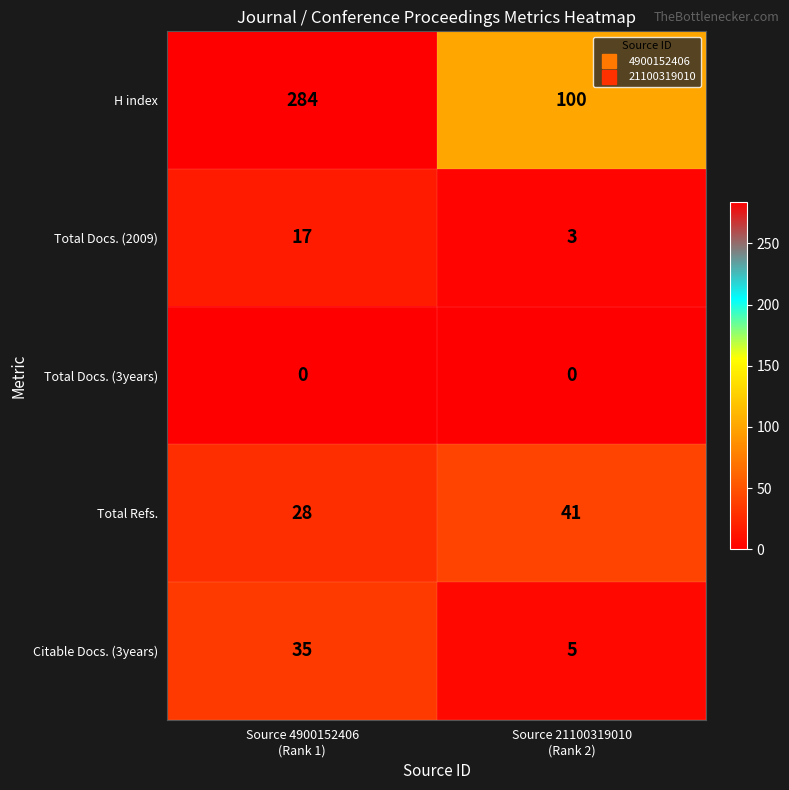

Reading left to right, what are all the values shown in this chart?

H index: 284	100
Total Docs. (2009): 17	3
Total Docs. (3years): 0	0
Total Refs.: 28	41
Citable Docs. (3years): 35	5